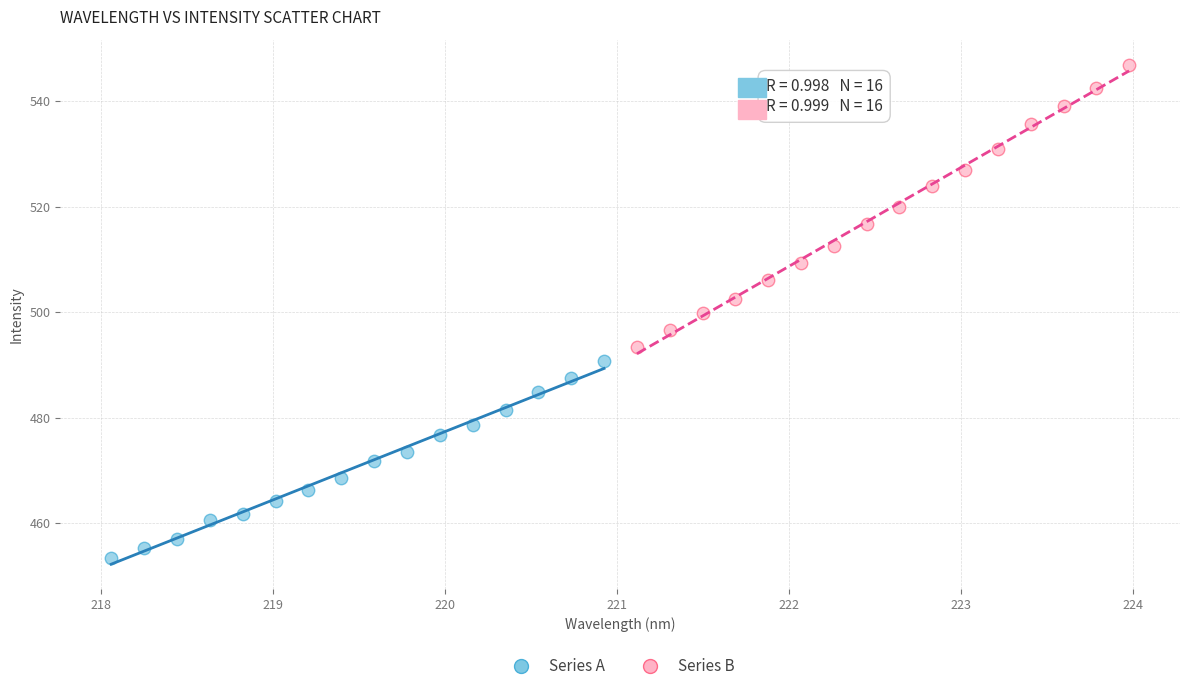

Which series has the largest Y range (max minus min)?

Series B